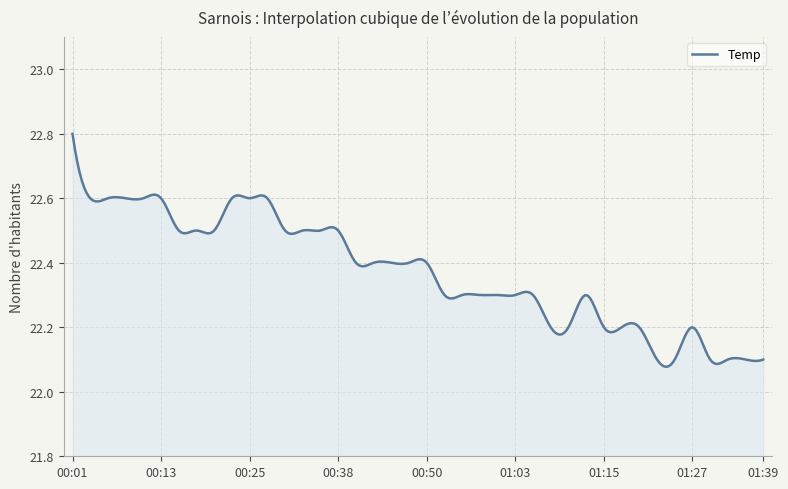

What is the difference between the maximum and minimum values?

0.7